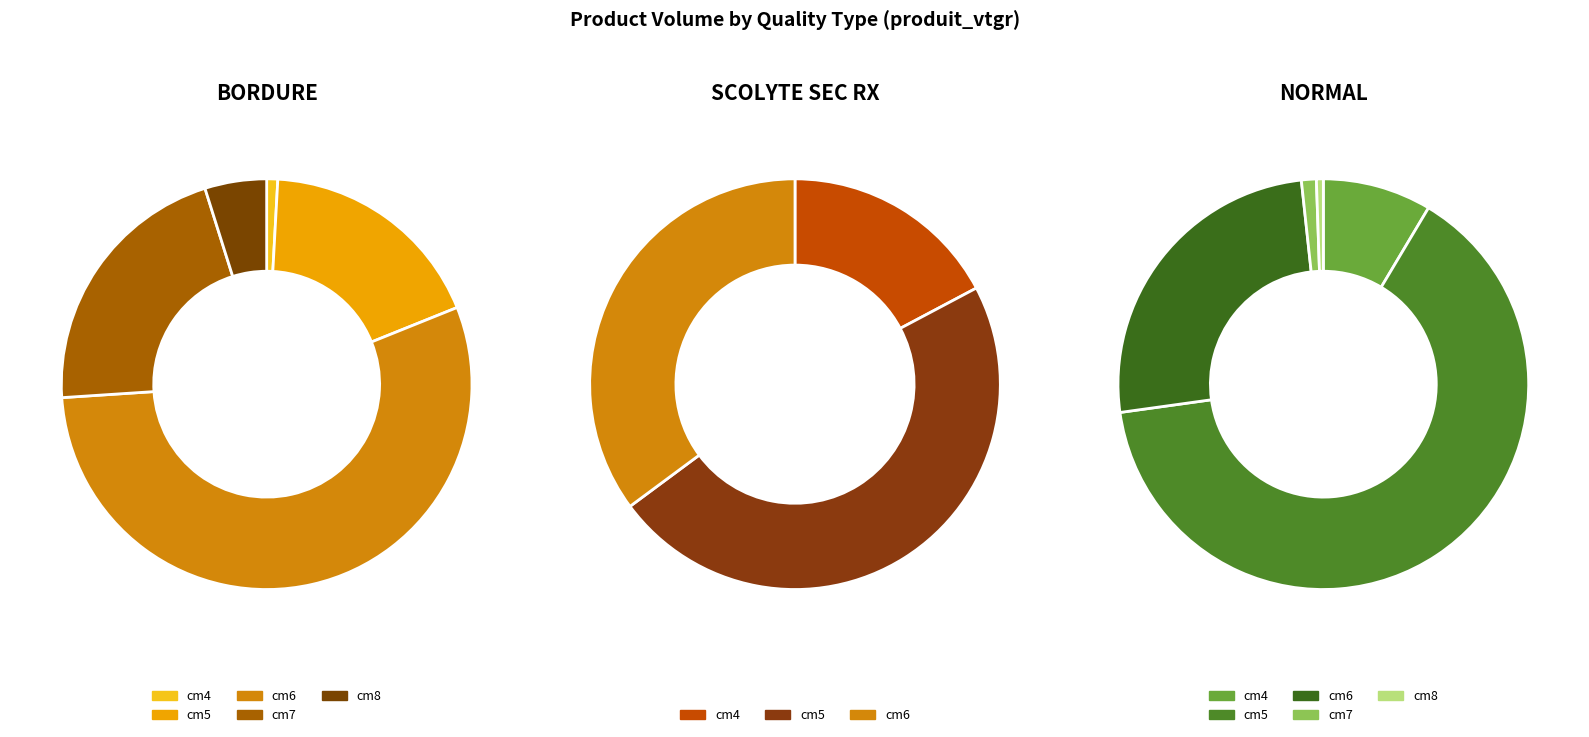

What is the total percentage of 4 and 3?

26.0%